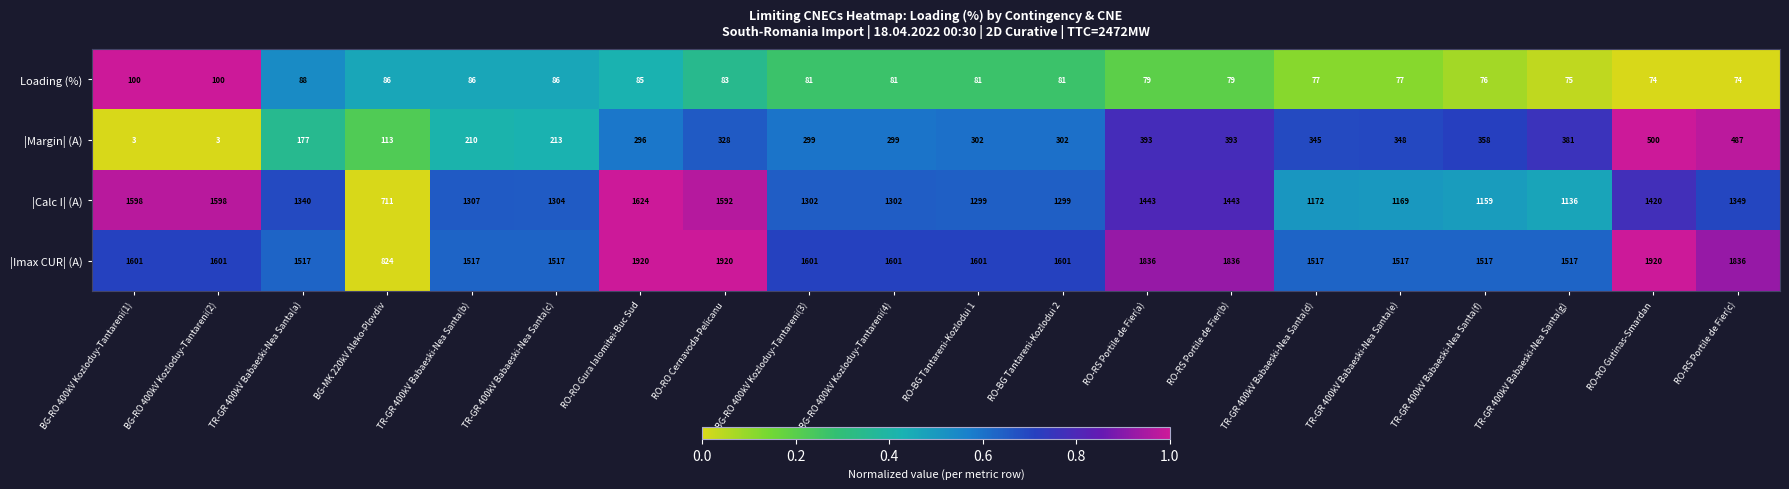

Is it true that |Calc I| (A) equals 1299 at RO-BG Tantareni-Kozlodui 1?

True